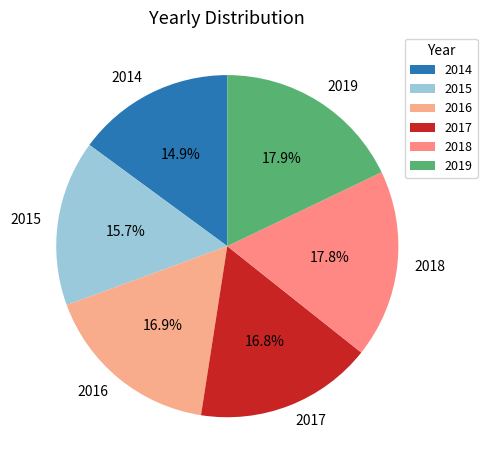

How many segments does this pie chart have?

6